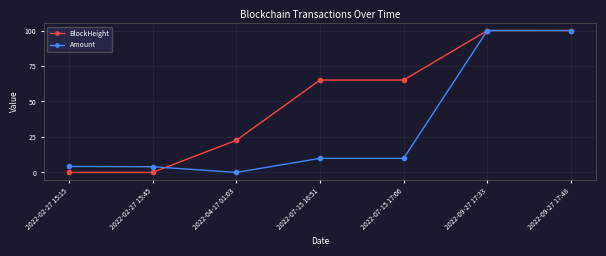

How many data points in Amount are less than 9?

3